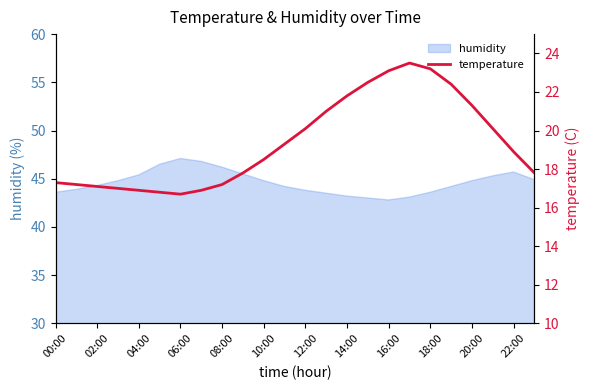

Does the chart display data point markers on the line(s)?

No